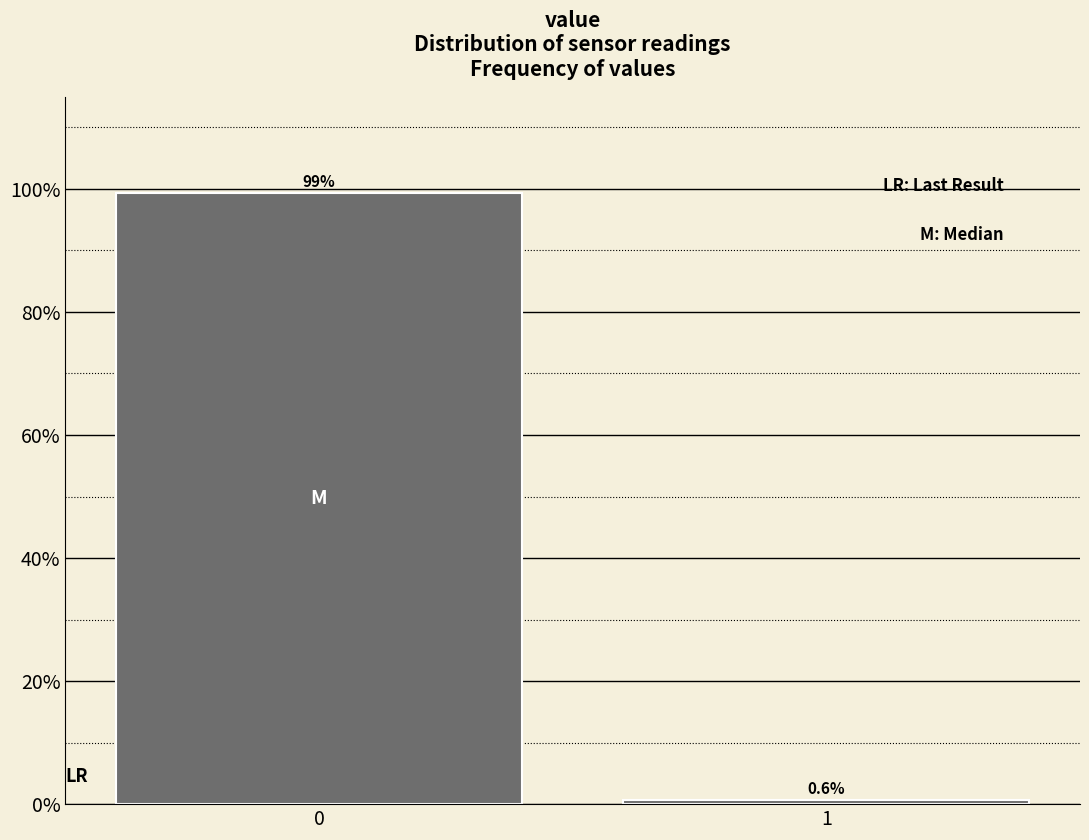

Reading right to left, what are all the values shown in this chart?

1=0.6	0=99.4